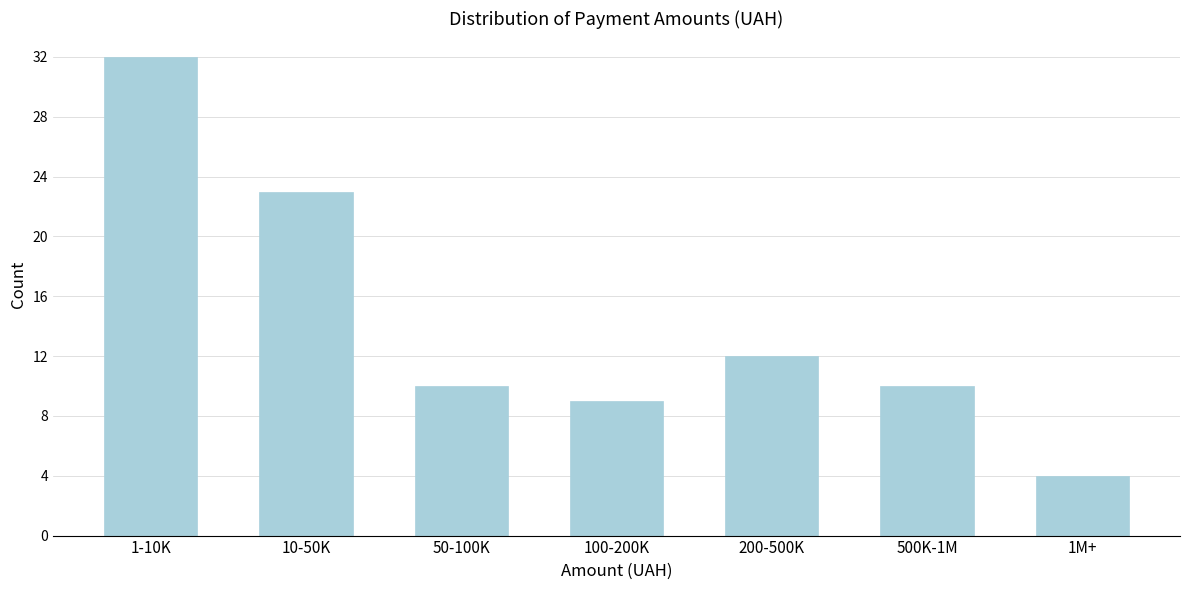

Reading left to right, what are all the values shown in this chart?

32	23	10	9	12	10	4